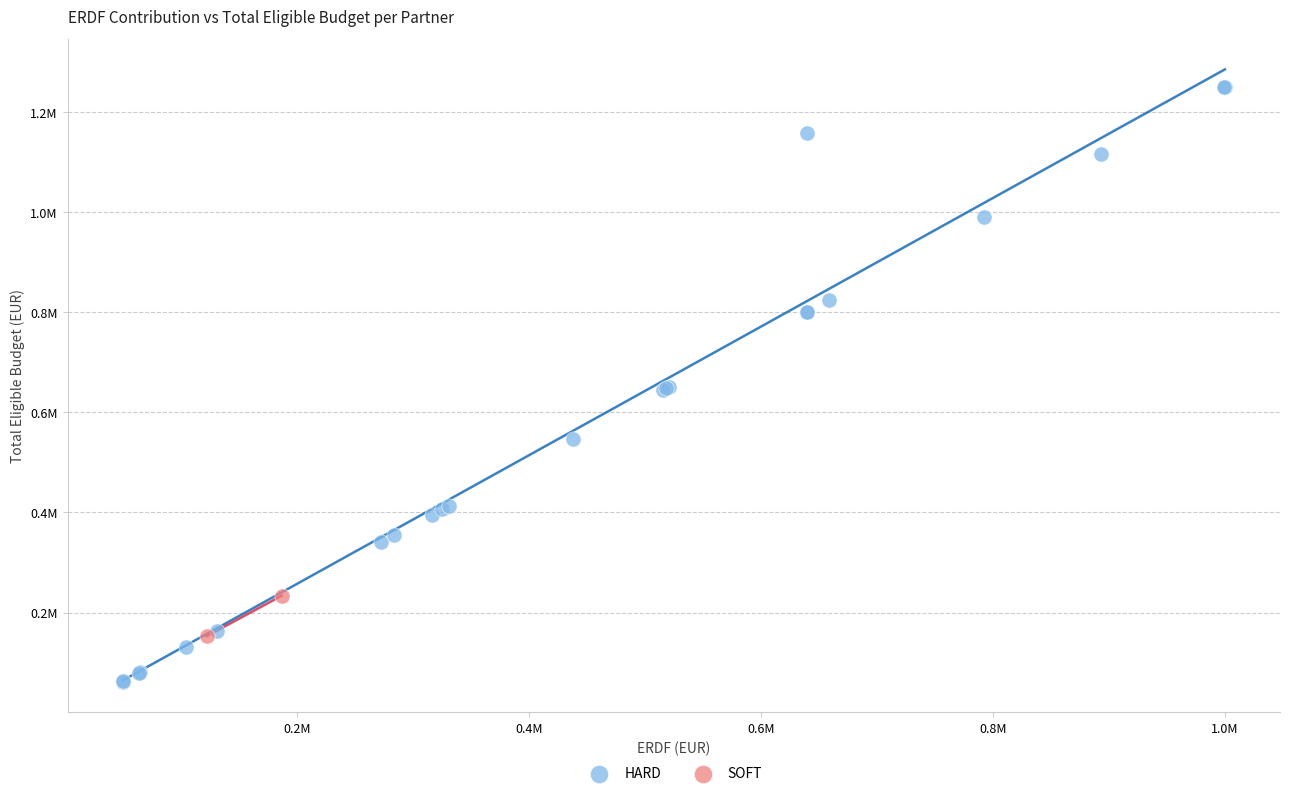

What are all the series names shown in the legend?

HARD, SOFT